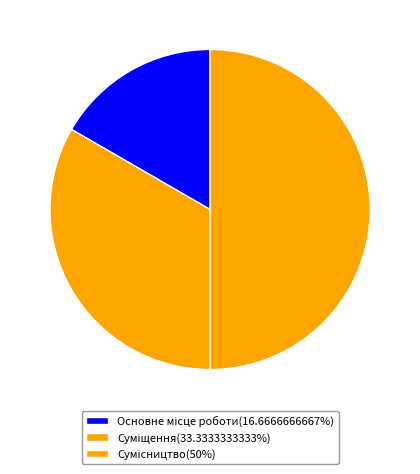

How many slices are in this pie chart?

3